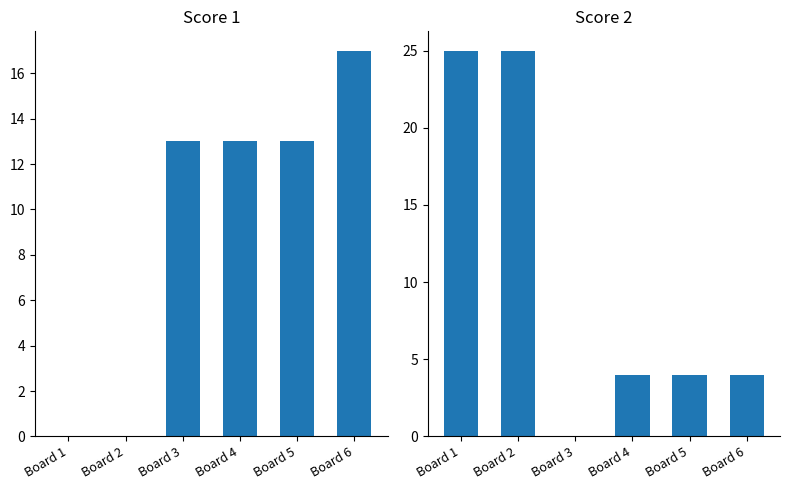

True or false: Score 1 has a value of 12 at Board 2.

False